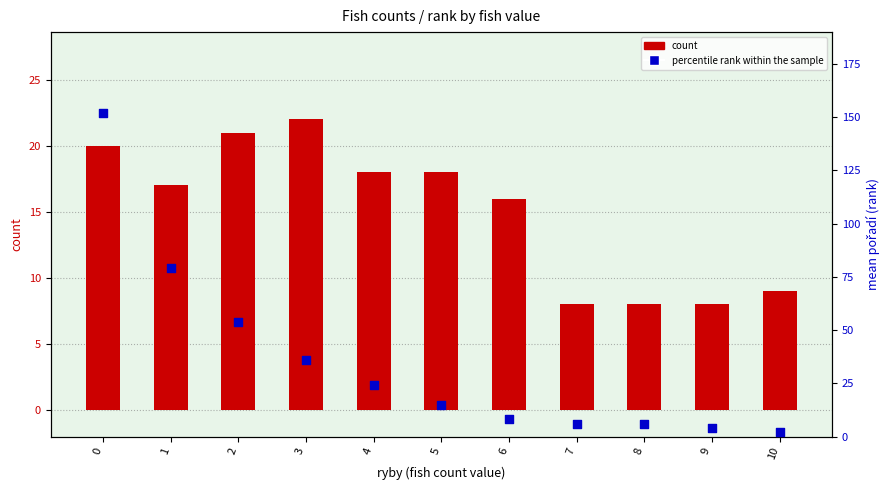

At how many categories does at least one series exceed 92?

1